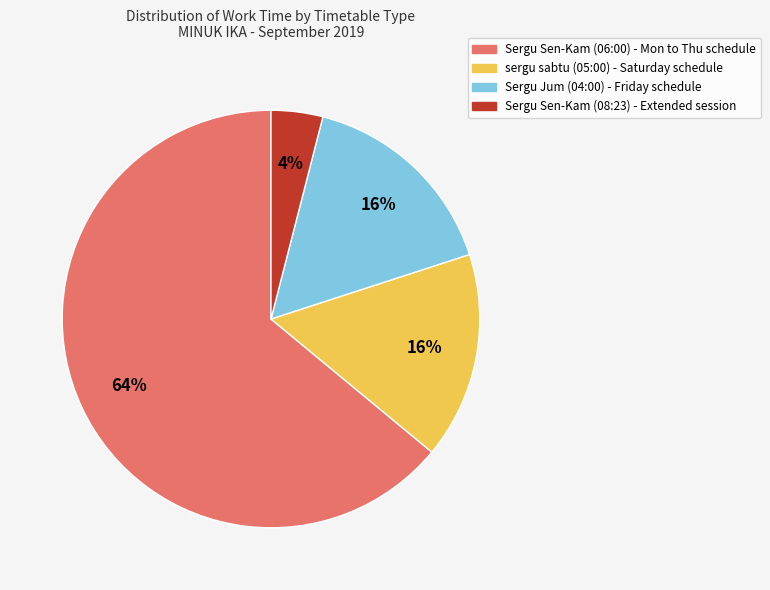

Count the number of slices in the pie.

4